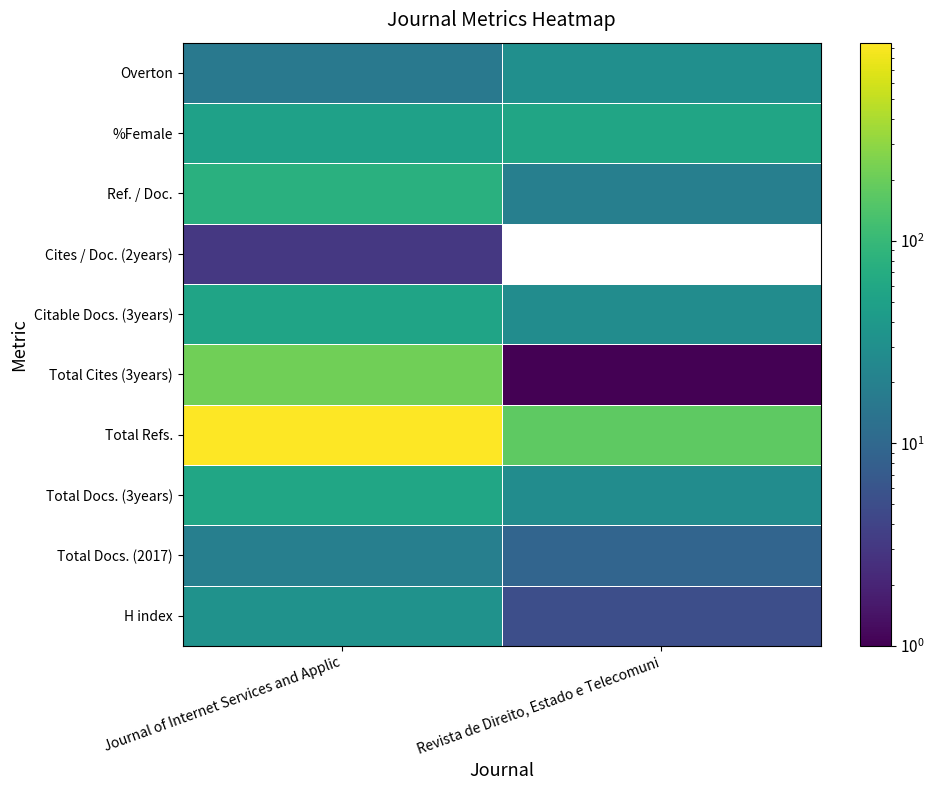

What is the difference between the Overton values at Revista de Direito, Estado e Telecomuni and Journal of Internet Services and Applic?

14.0